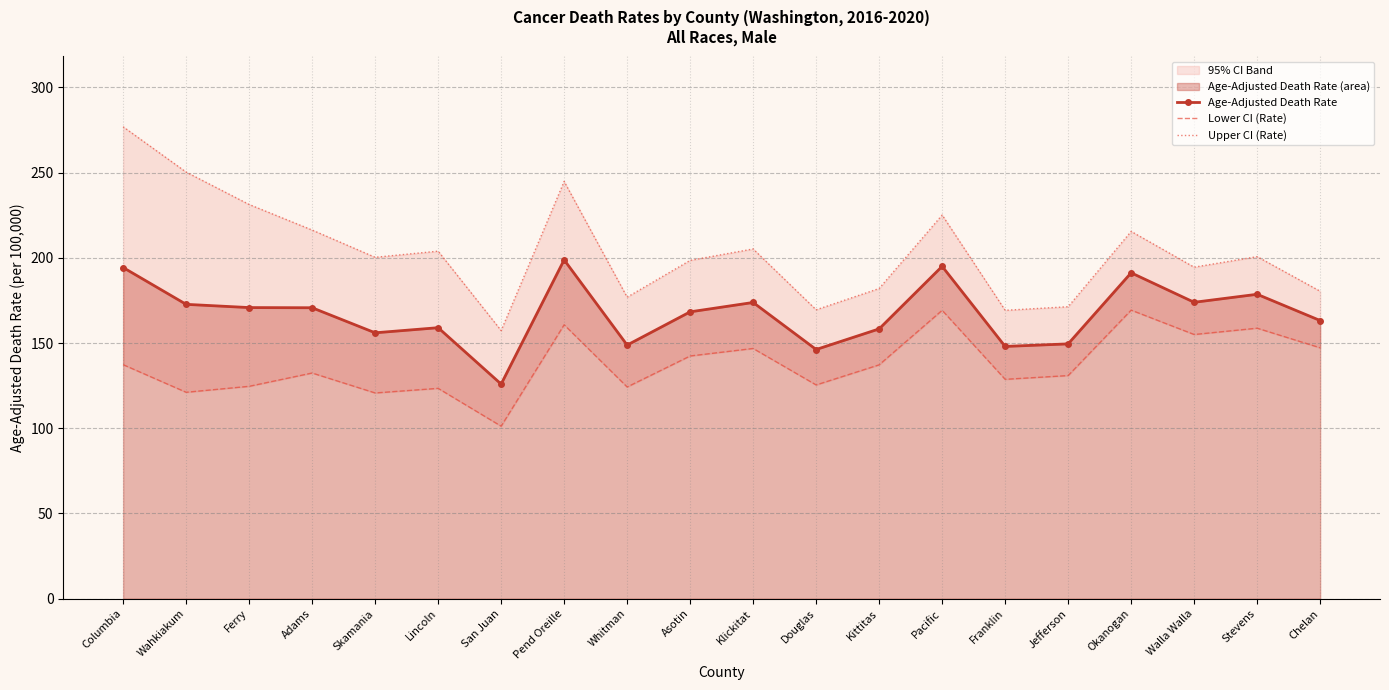

At which label is Age-Adjusted Death Rate closest to 162?

Chelan